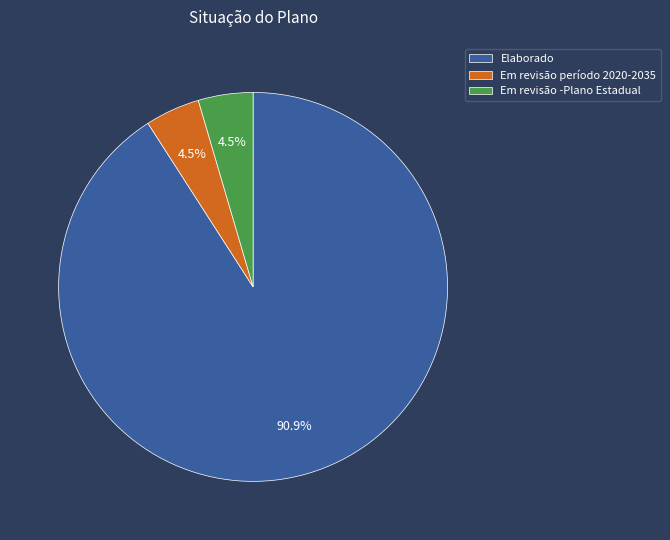

Is there a majority slice in this chart?

Yes